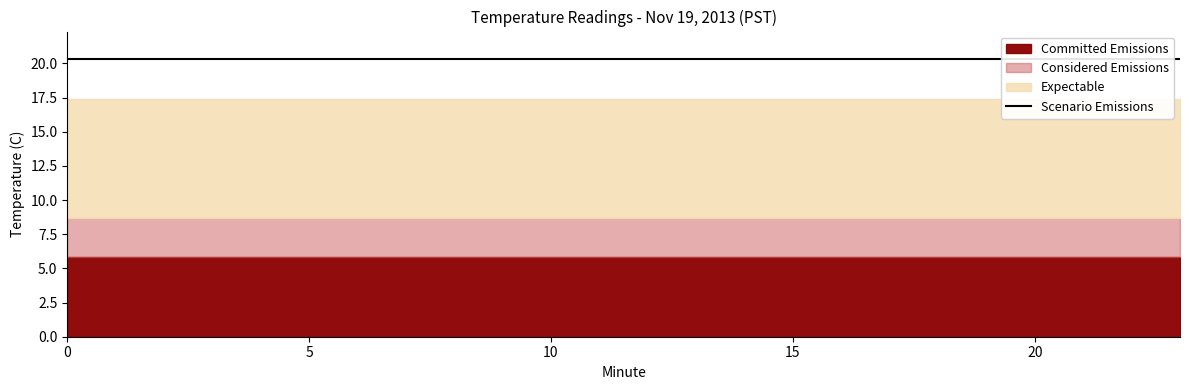

Is it true that Scenario Emissions equals 7.7 at 9?

False